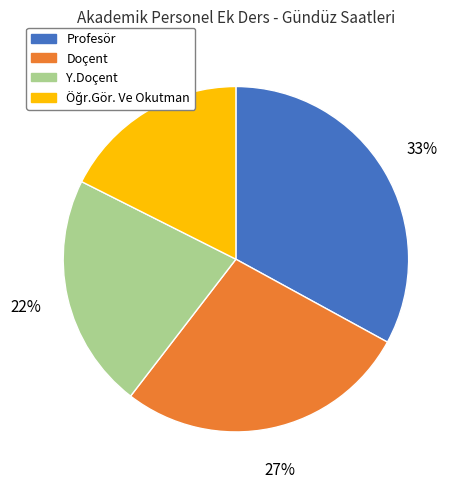

Between Profesör and Doçent, which is larger?

Profesör